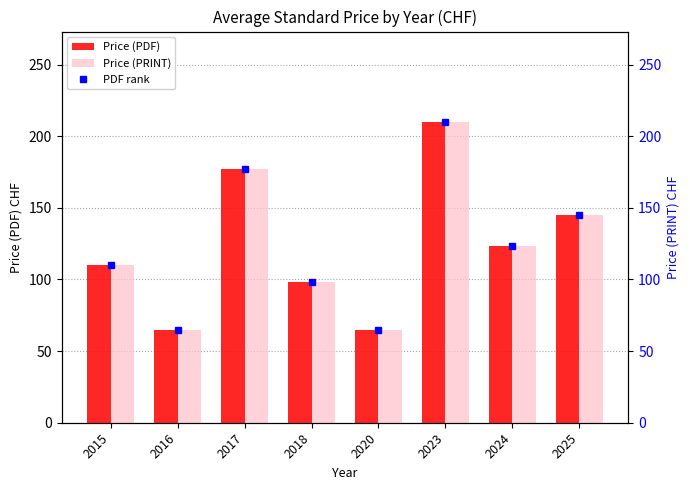

What is the sum of the Price (PRINT) values at 2015 and 2024?

233.0